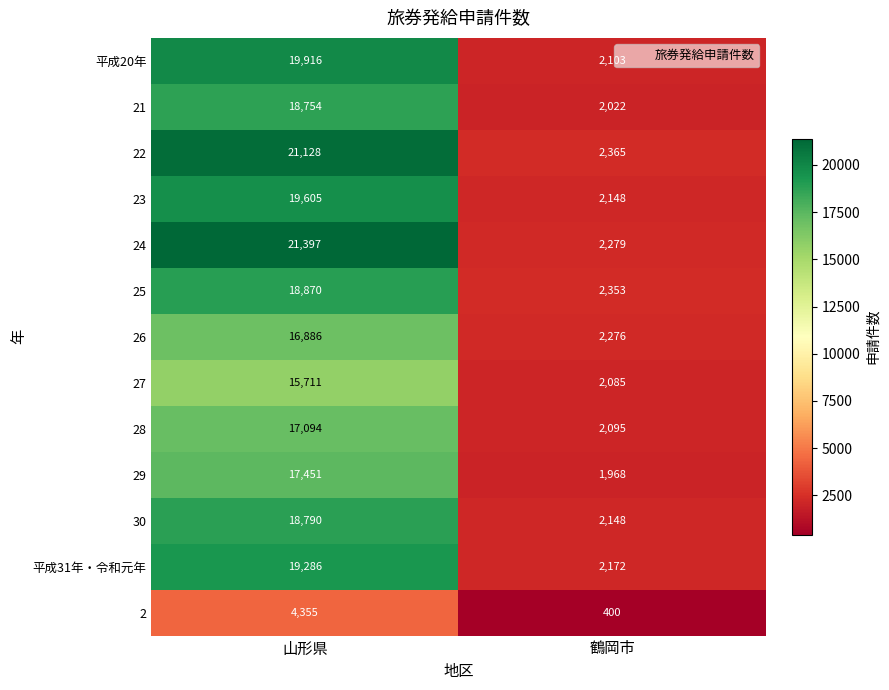

How many series are shown in this chart?

13